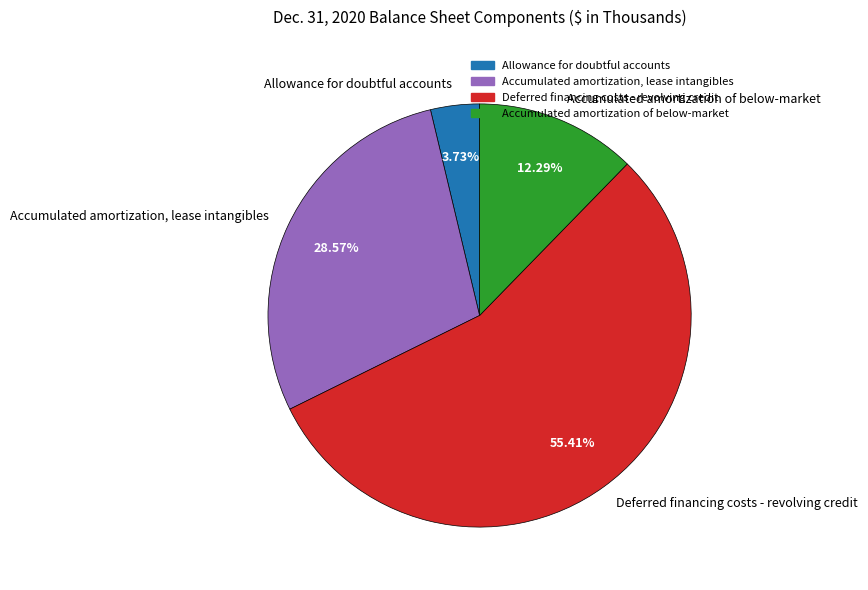

To the nearest percent, what is the average slice percentage?

25%